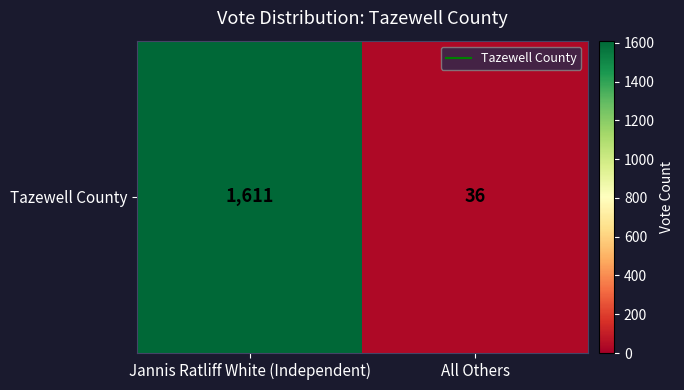

What is the difference between the maximum and minimum values?

1575